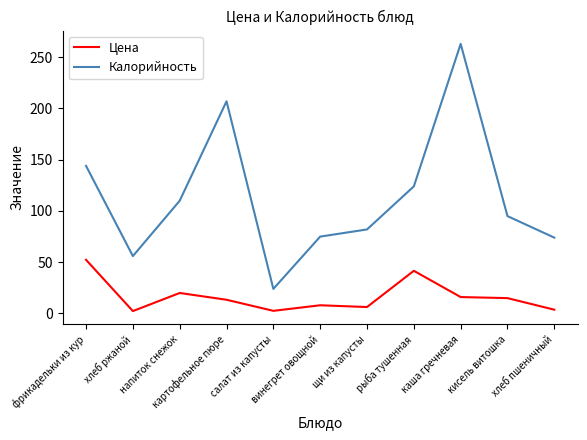

True or false: Калорийность and Цена intersect in this chart.

False